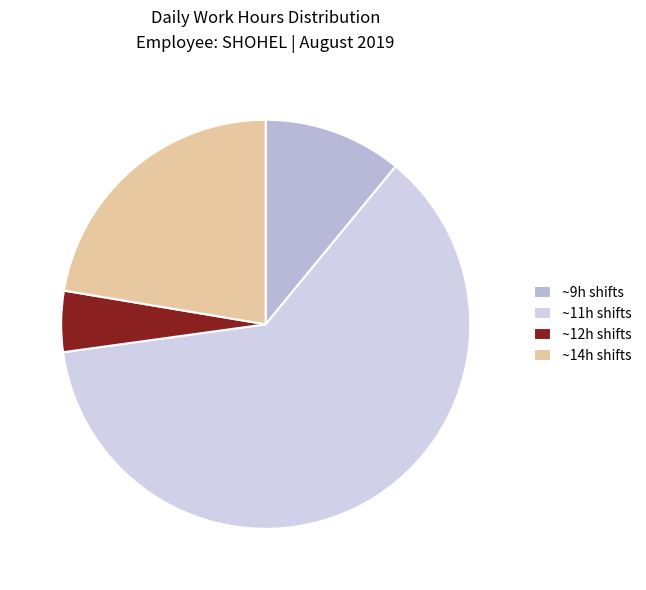

What is the largest slice in the pie chart?

~11h shifts